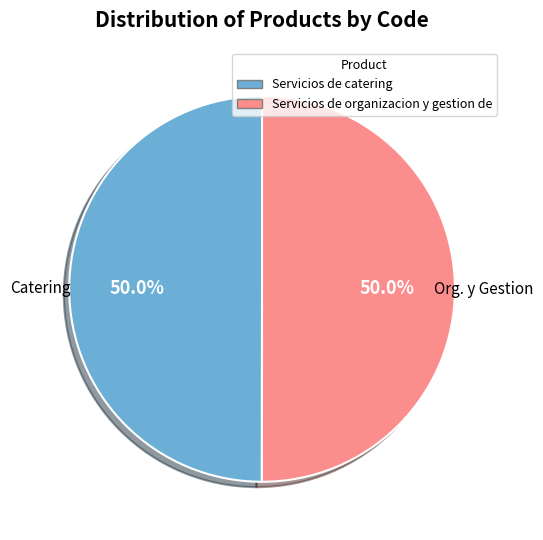

Approximately how many times larger is the value at Servicios de catering compared to Servicios de organizacion y gestion de?

1.0